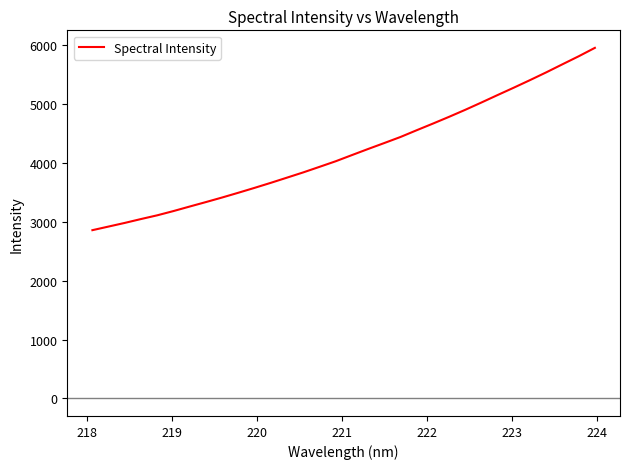

What is the maximum value shown in the chart?

5950.6